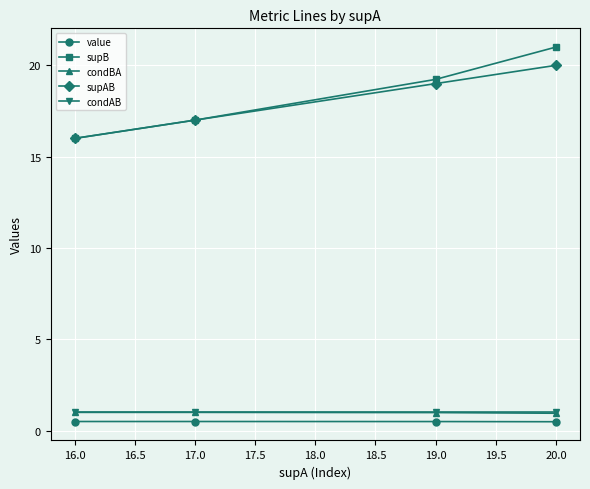

True or false: supB and condAB cross at least once.

False